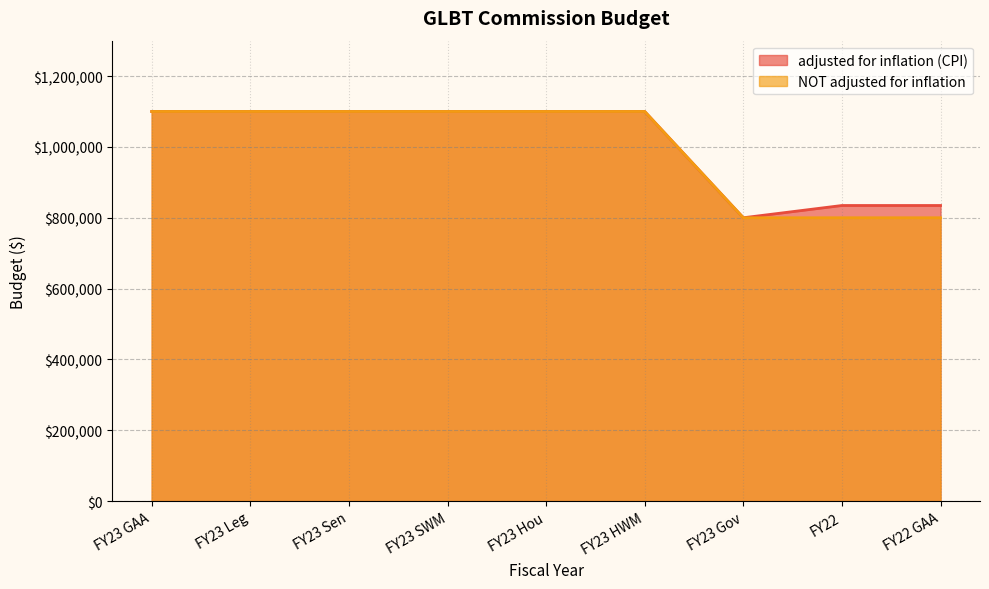

What is the sum of the NOT adjusted for inflation values at FY22 GAA and FY23 Gov?

1600000